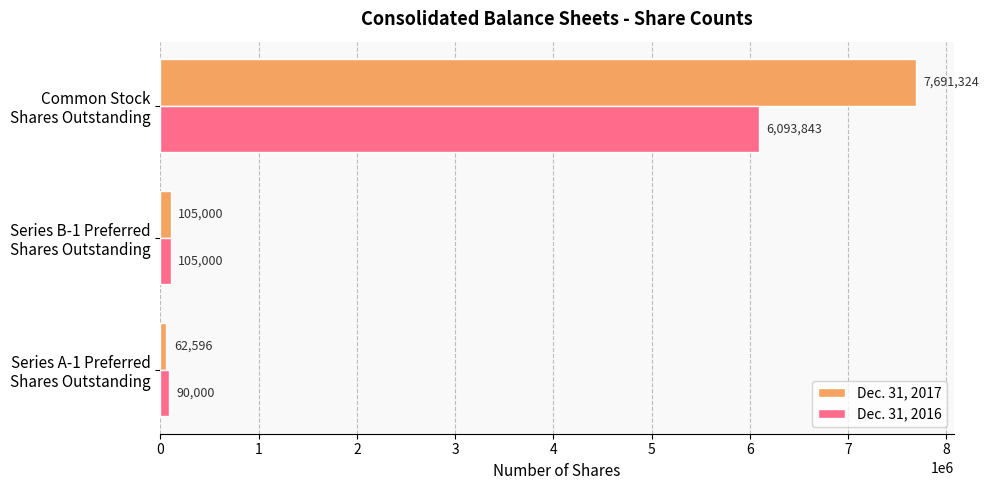

How many data points does each series have?

3